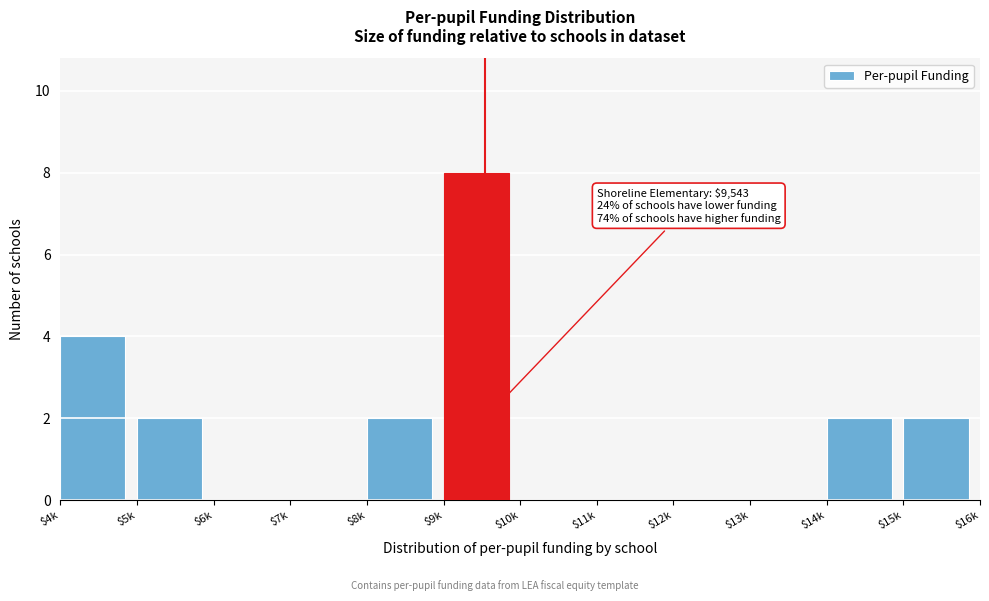

The chart shows a value of -3 at $6k. True or false?

False